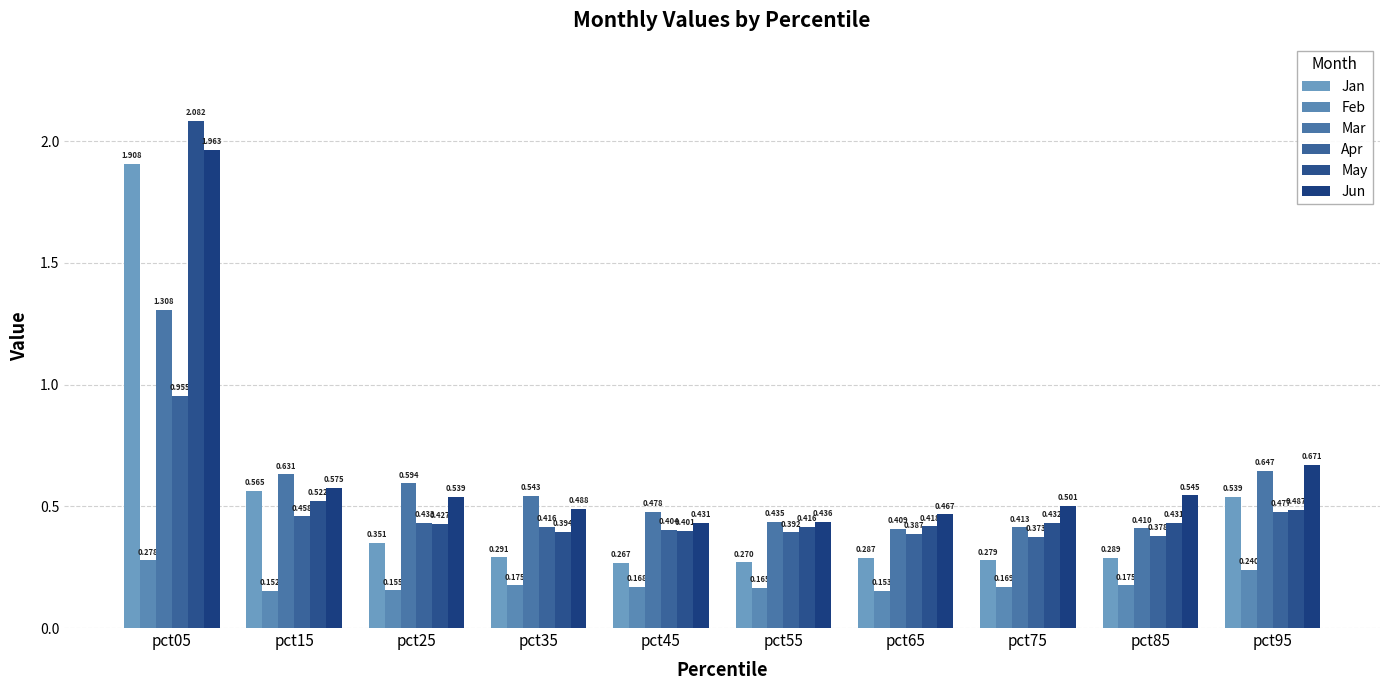

What value does the May series have at pct85?

0.4